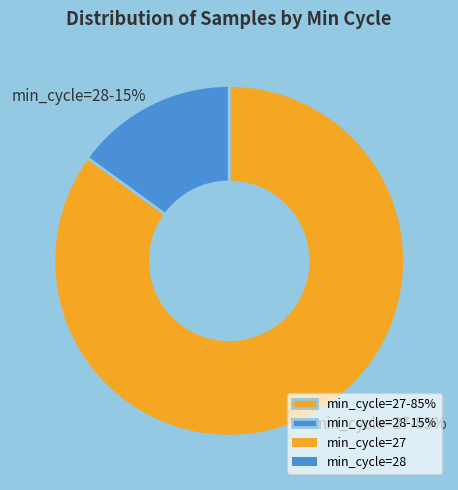

The min_cycle=27-85% slice represents 85% of the pie. True or false?

True